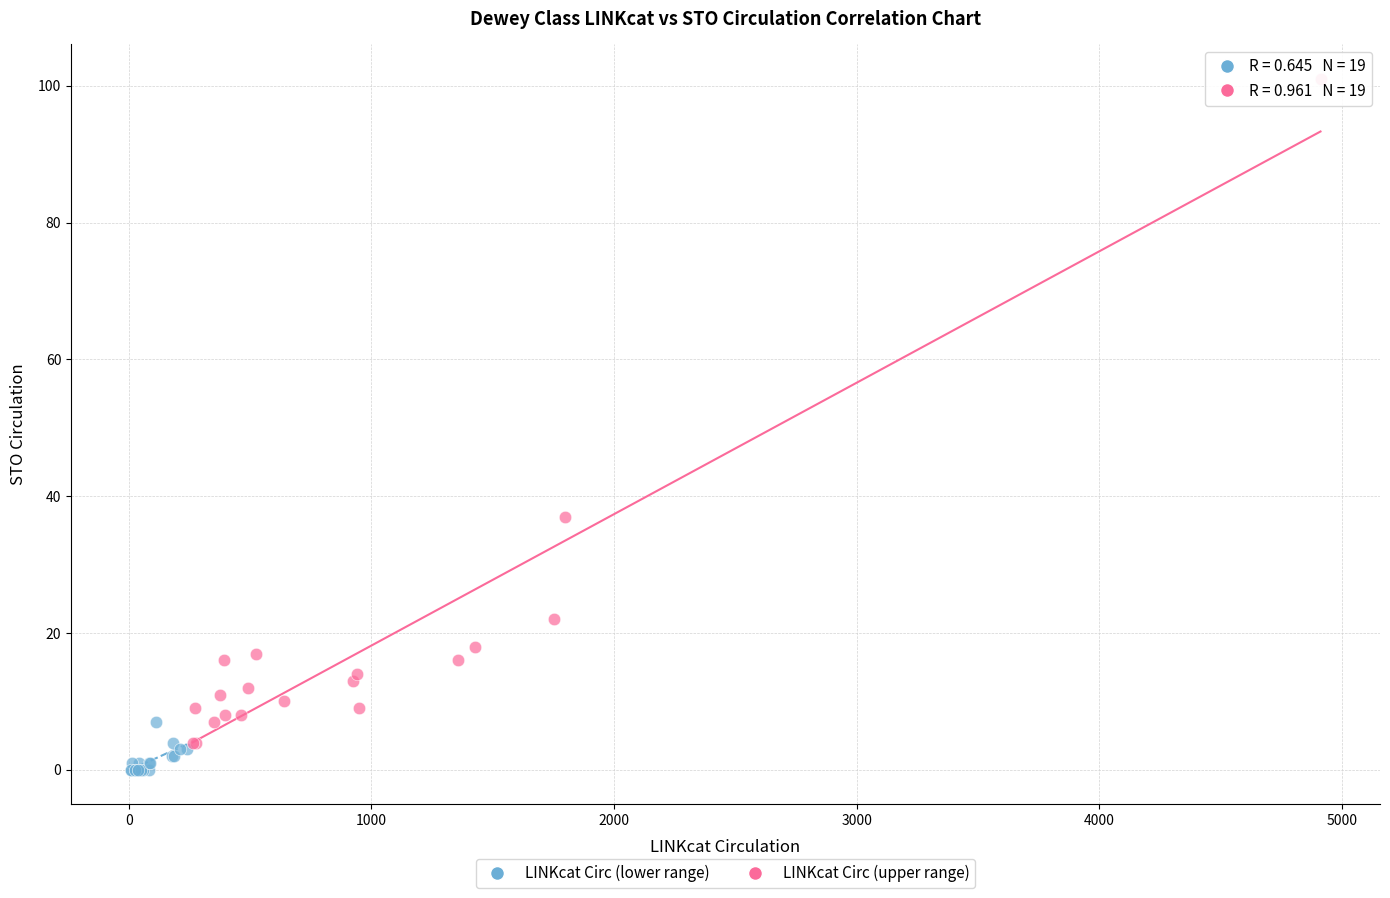

Which series reaches the minimum Y coordinate?

LINKcat Circ (lower range)